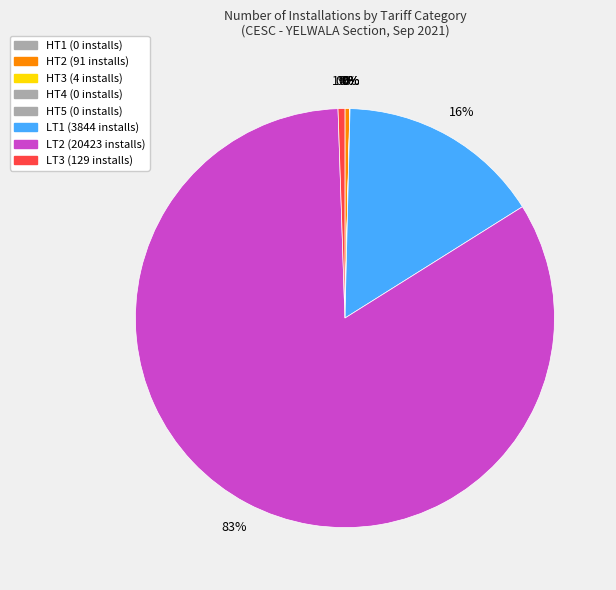

What is the total percentage of LT3 and HT5?

0.5%